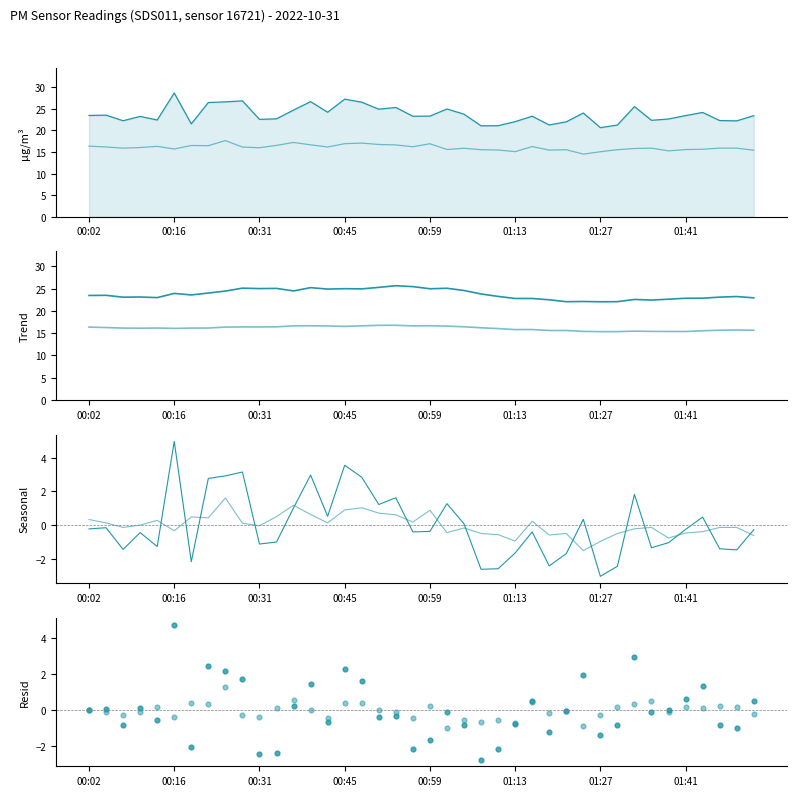

What are all the series names shown in the legend?

P1, P2